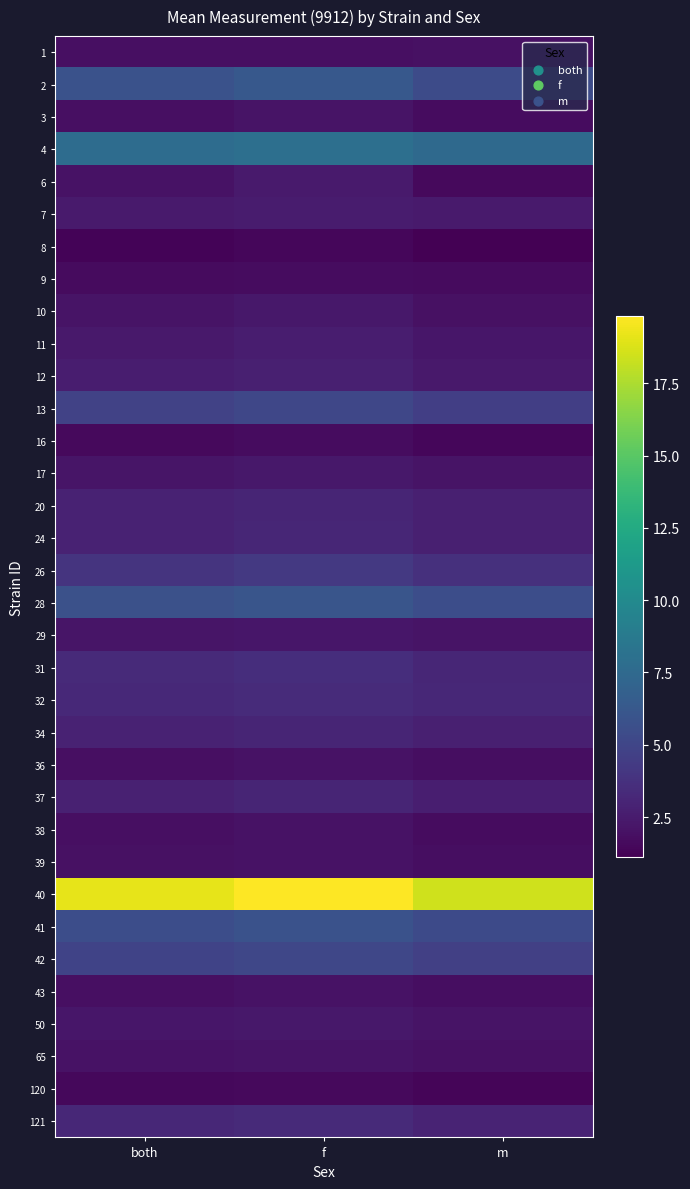

Reading left to right, what are all the values shown in this chart?

1: both=1.9	f=1.9	m=1.9
2: both=5.8	f=6.2	m=5.4
3: both=1.9	f=2.1	m=1.7
4: both=7.7	f=7.9	m=7.5
6: both=2.0	f=2.5	m=1.6
7: both=2.5	f=2.5	m=2.4
8: both=1.3	f=1.5	m=1.1
9: both=1.7	f=1.7	m=1.6
10: both=2.1	f=2.3	m=1.9
11: both=2.4	f=2.6	m=2.2
12: both=2.6	f=2.8	m=2.4
13: both=4.8	f=5.1	m=4.6
16: both=1.6	f=1.7	m=1.5
17: both=2.2	f=2.3	m=2.1
20: both=2.9	f=3.0	m=2.7
24: both=2.9	f=3.1	m=2.7
26: both=3.9	f=4.2	m=3.7
28: both=5.8	f=6.0	m=5.6
29: both=2.2	f=2.2	m=2.1
31: both=3.4	f=3.6	m=3.1
32: both=3.3	f=3.4	m=3.2
34: both=2.9	f=3.0	m=2.8
36: both=1.9	f=2.0	m=1.8
37: both=2.8	f=3.0	m=2.7
38: both=1.9	f=2.0	m=1.8
39: both=1.9	f=2.0	m=1.8
40: both=19.2	f=19.8	m=18.5
41: both=5.5	f=5.8	m=5.3
42: both=4.9	f=5.1	m=4.7
43: both=1.9	f=2.0	m=1.8
50: both=2.2	f=2.3	m=2.1
65: both=2.0	f=2.1	m=1.9
120: both=1.5	f=1.6	m=1.4
121: both=3.2	f=3.3	m=3.0